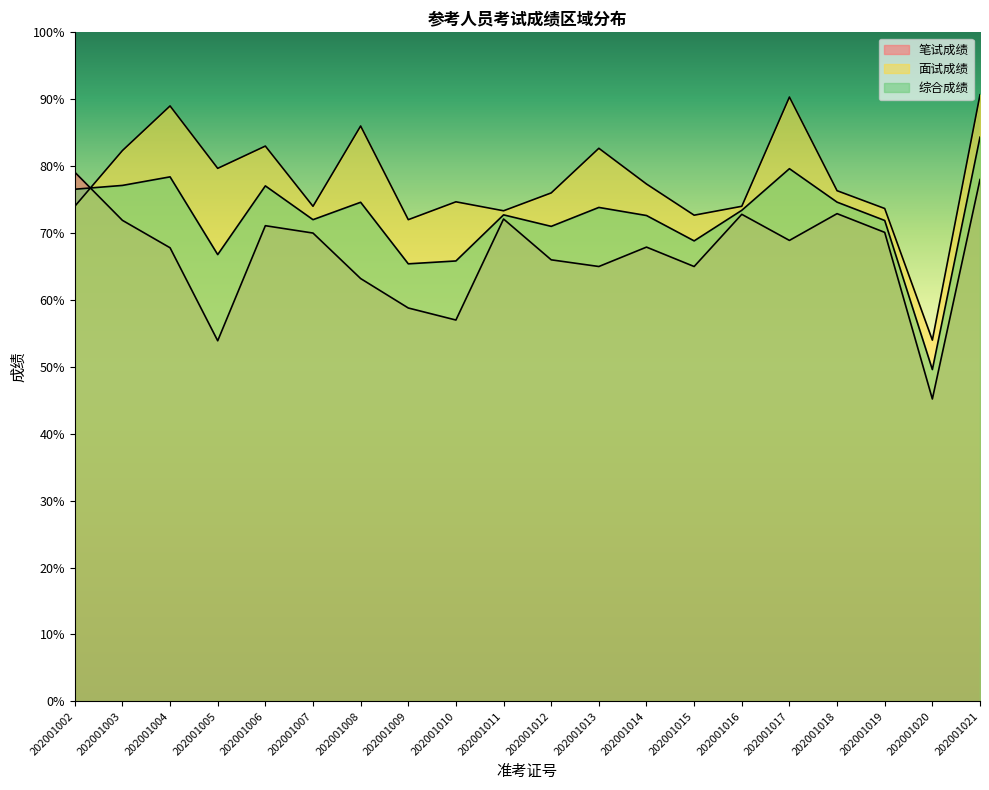

Reading left to right, transcribe all the data shown in this chart.

笔试成绩: 79.1	71.9	67.8	53.9	71.1	70.0	63.2	58.8	57.0	72.1	66.0	65.0	67.9	65.0	72.8	68.9	72.9	70.1	45.2	78.0
面试成绩: 74.0	82.3	89.0	79.7	83.0	74.0	86.0	72.0	74.7	73.3	76.0	82.7	77.3	72.7	74.0	90.3	76.3	73.7	54.0	90.7
综合成绩: 76.5	77.1	78.4	66.8	77.0	72.0	74.6	65.4	65.8	72.7	71.0	73.8	72.6	68.8	73.4	79.6	74.6	71.9	49.6	84.3